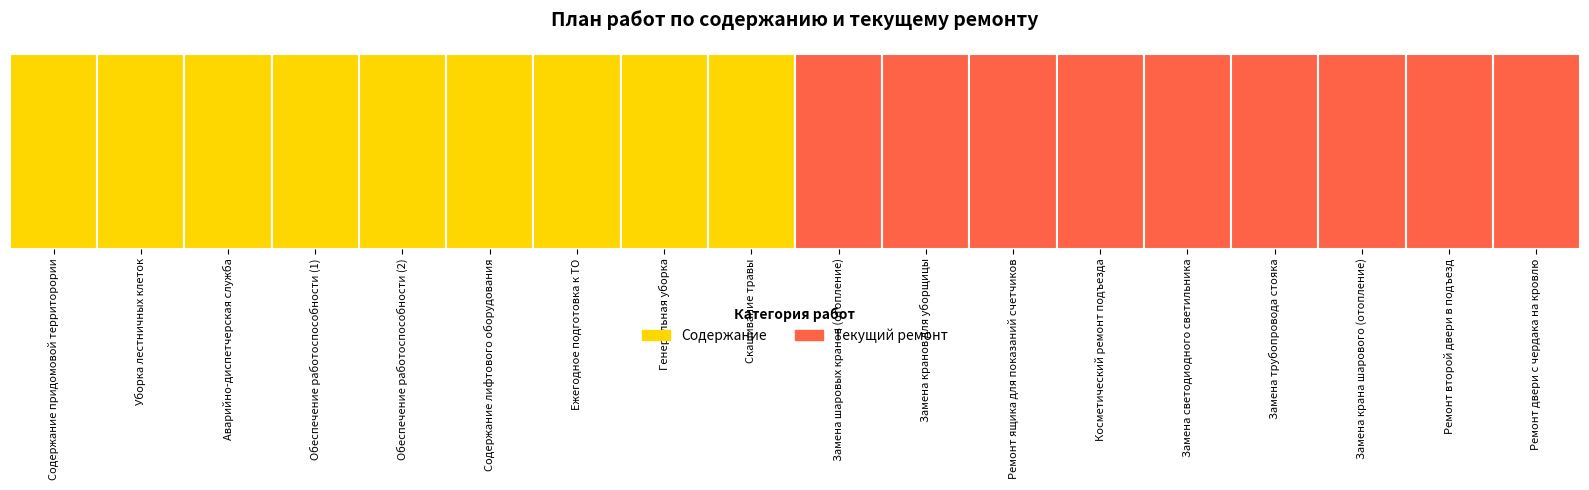

Is it true that Текущий ремонт equals 775.0 at 1?

True